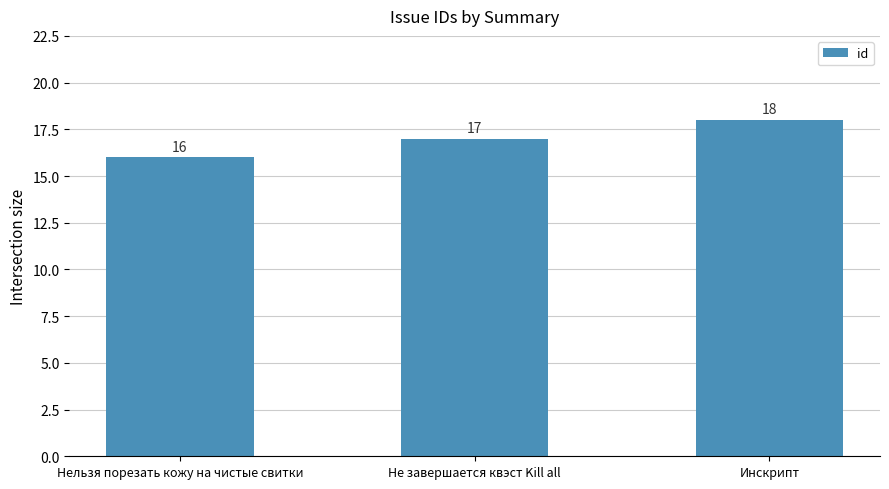

What value does the data have at Инскрипт?

18